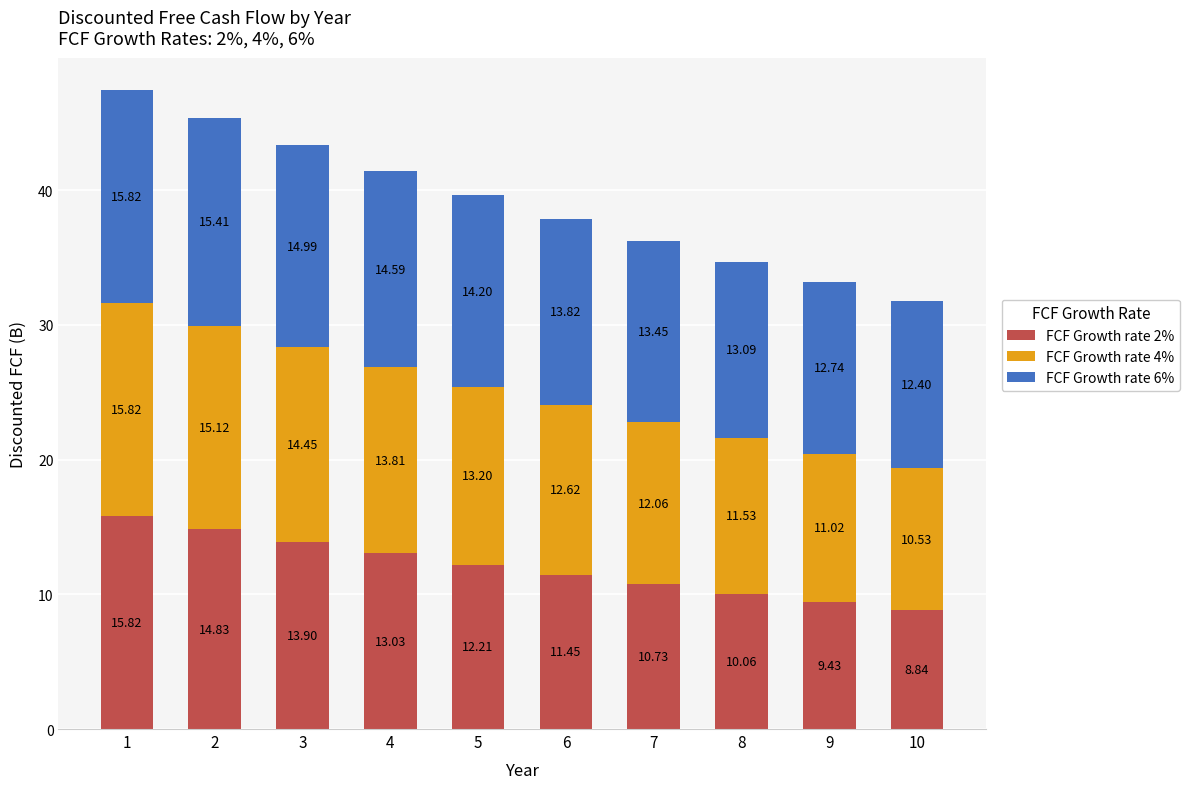

What is the value of the FCF Growth rate 2% bar at the 10th from the left?

8.8